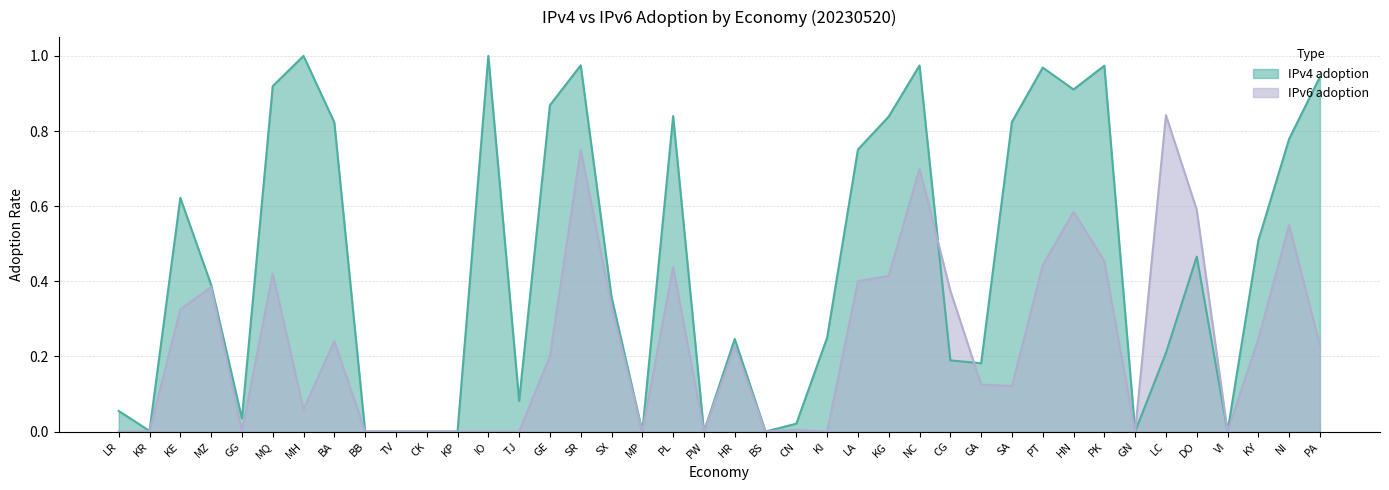

In IPv6 adoption, how many points are lower than both neighbors (excluding endpoints)?

9